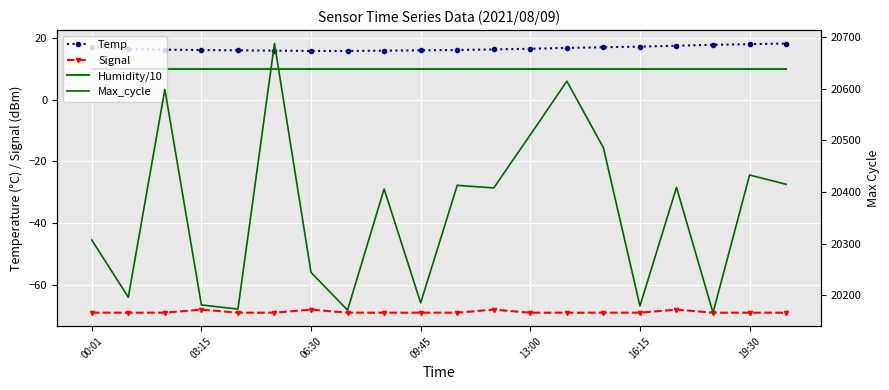

Count the number of data series in this chart.

4